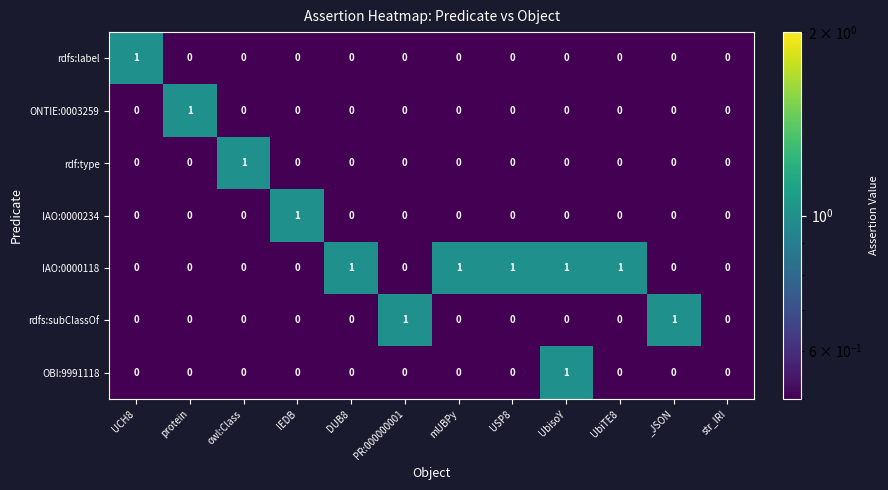

What is the difference between the highest and lowest values at UCH8?

1